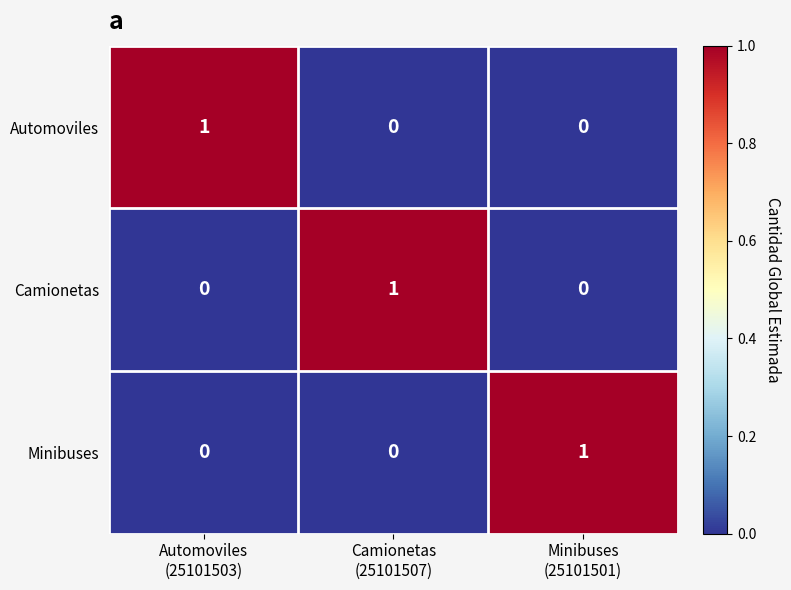

At how many categories does at least one series exceed 0?

3